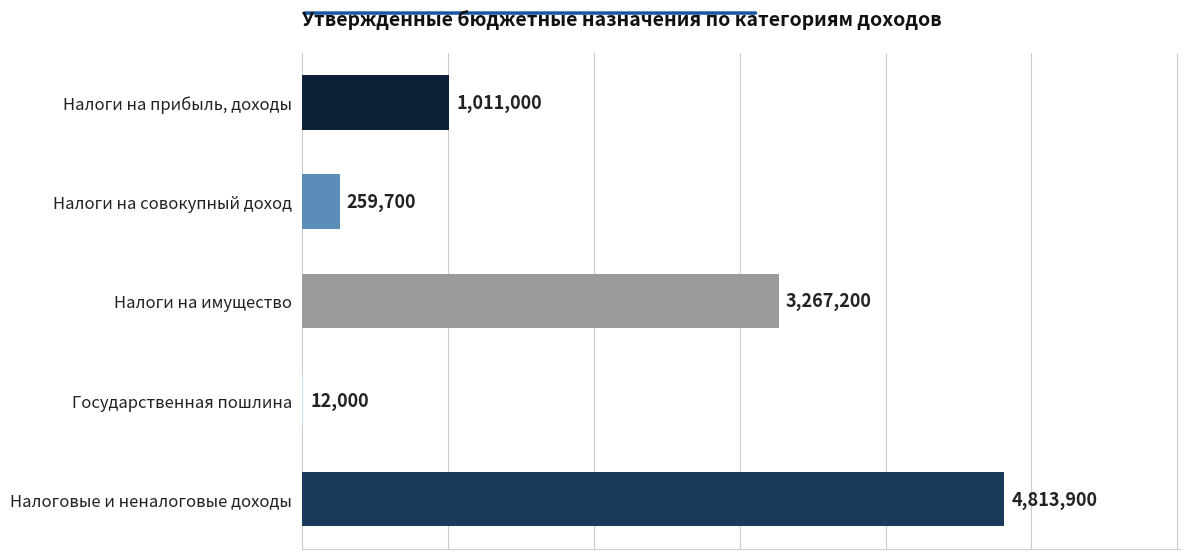

What is the sum of all values?

9363800